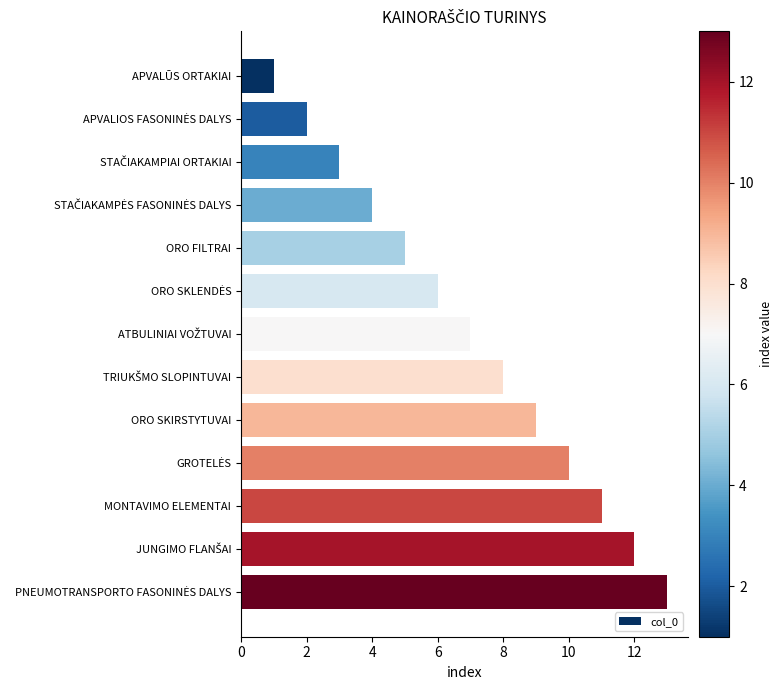

What is the label of the 13th bar from the bottom?

APVALŪS ORTAKIAI